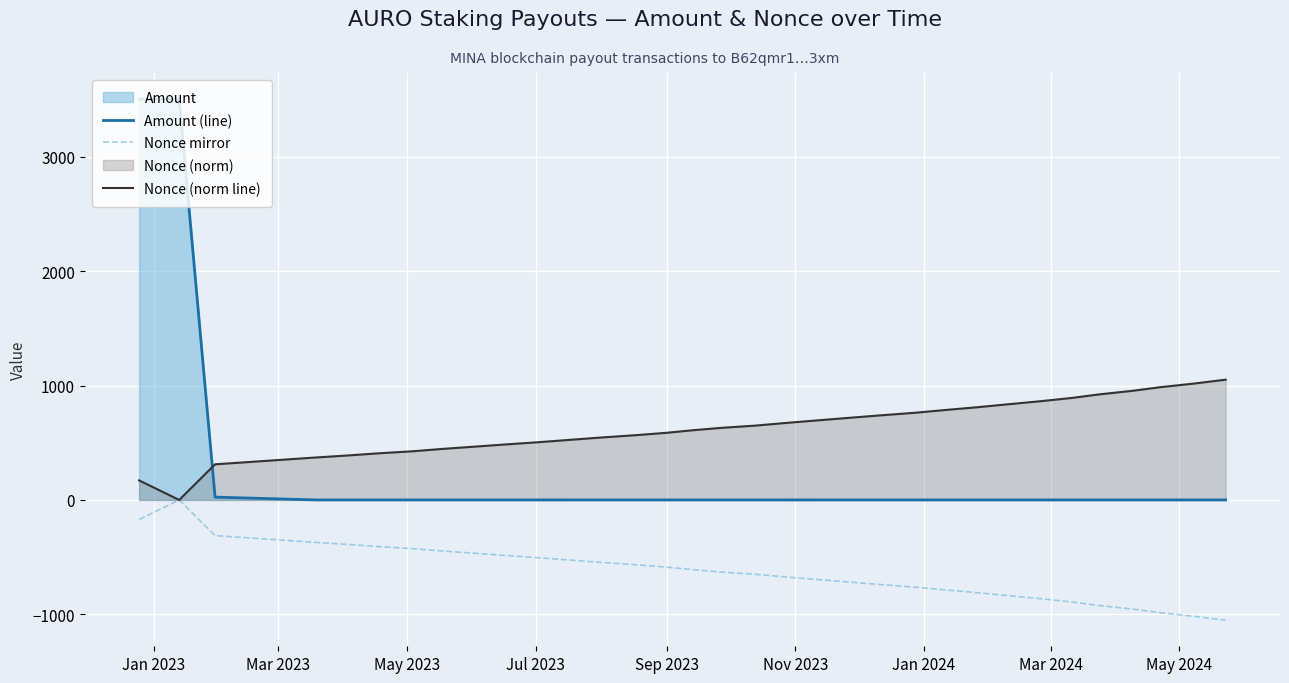

Which series has the widest spread of values?

Amount (line)